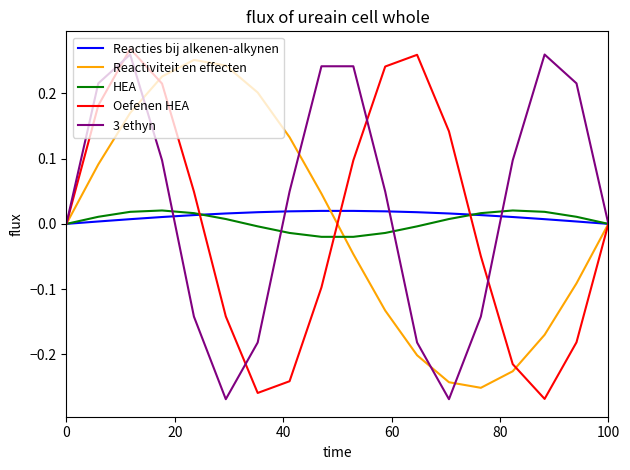

What is the difference between the maximum and second lowest values in the Oefenen HEA series?

0.5